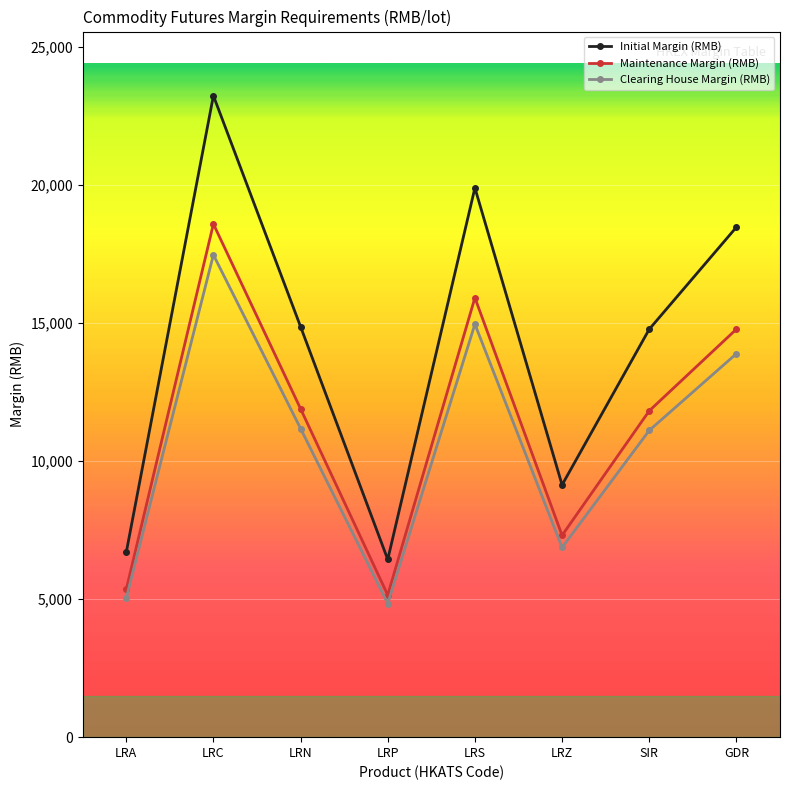

At LRC, list the series in order from smallest to largest.

Clearing House Margin (RMB), Maintenance Margin (RMB), Initial Margin (RMB)